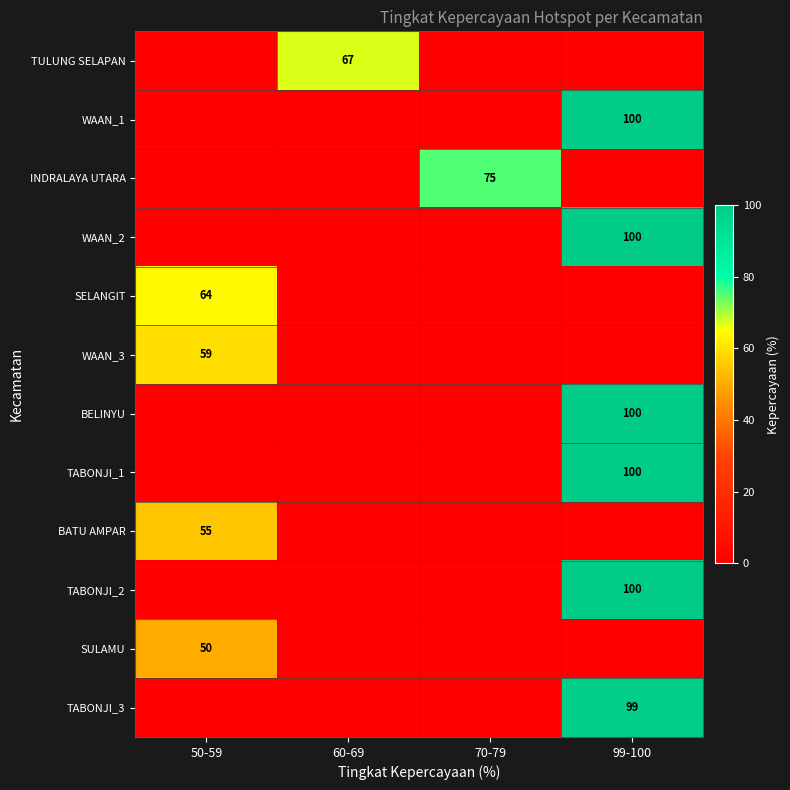

What is the total value across all series at 60-69?

67